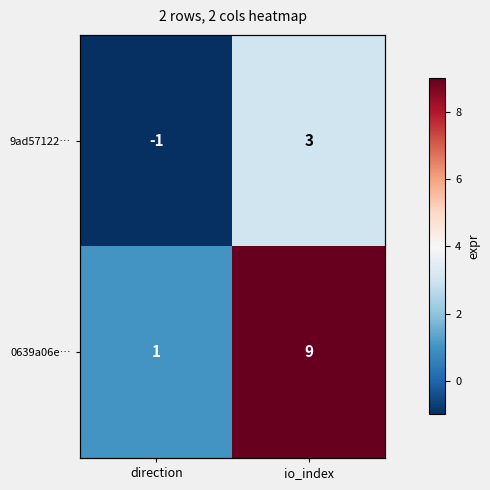

How many data points in 9ad57122… are less than 3?

1